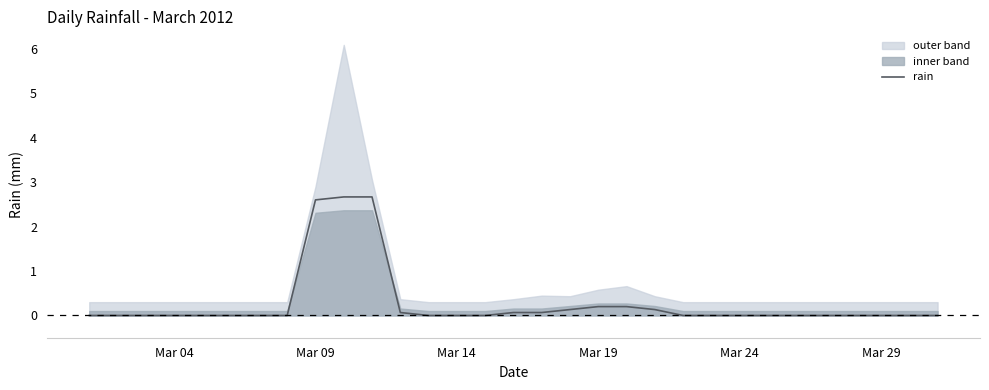

Does the chart have visible grid lines?

No